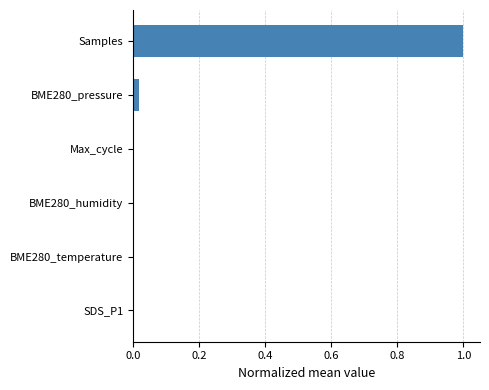

What is the greatest value displayed?

1.0